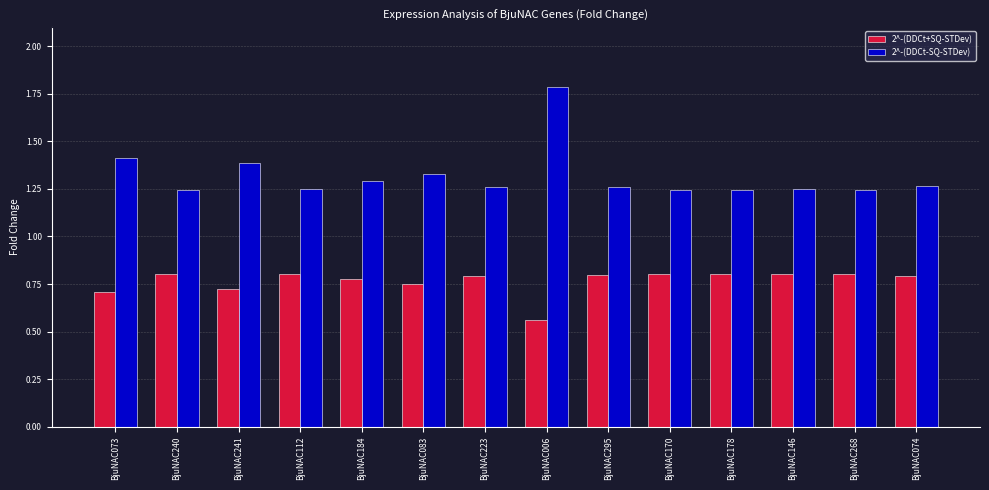

What is the greatest value displayed?

1.8